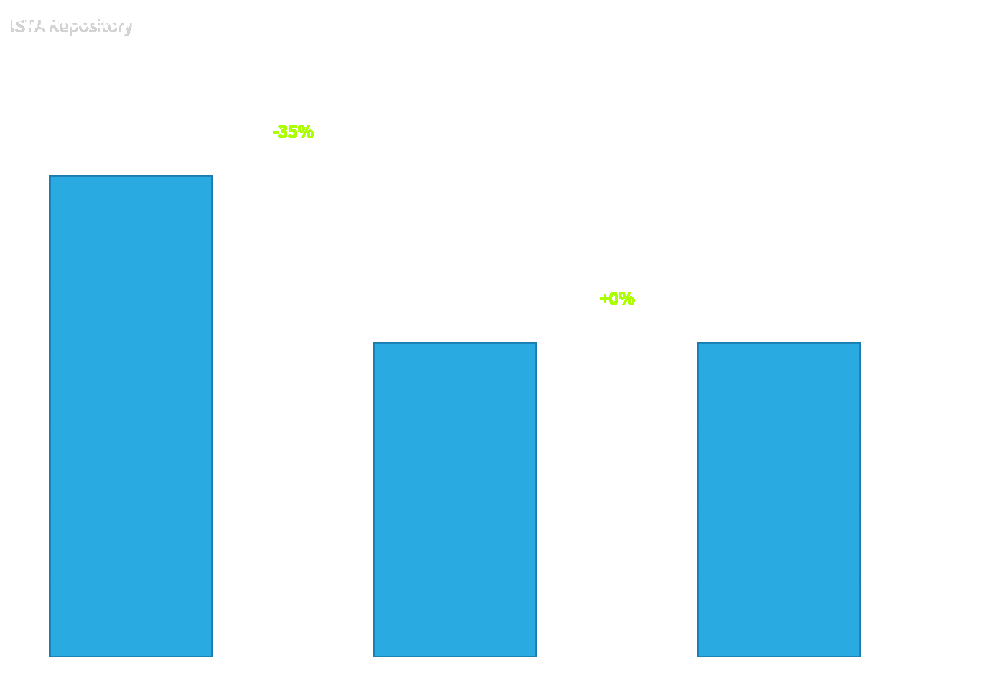

Rank the categories by value from highest to lowest.

DOI: 12781, DOI: 8353, DOI: 8340